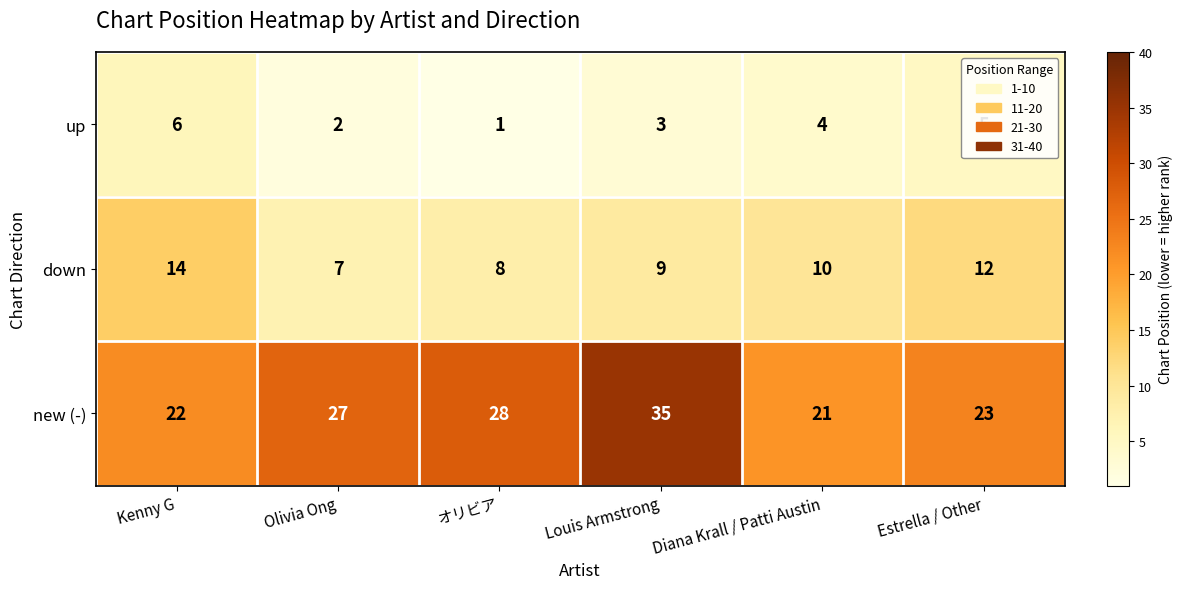

Rank the series by their maximum value, from highest to lowest.

new (-), down, up